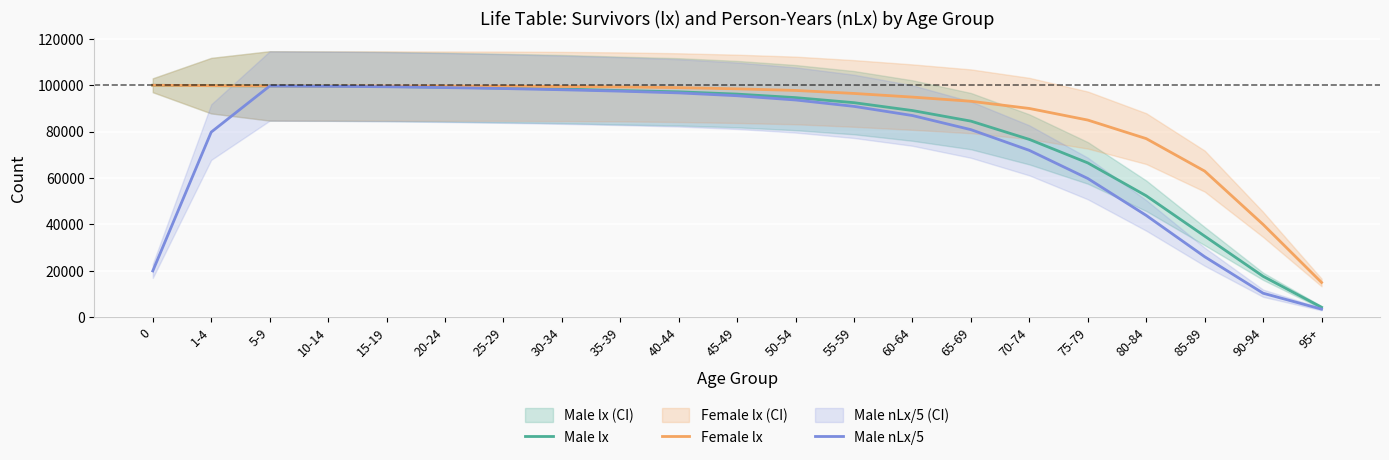

What is the difference between the maximum and minimum values in the Female lx series?

85000.0